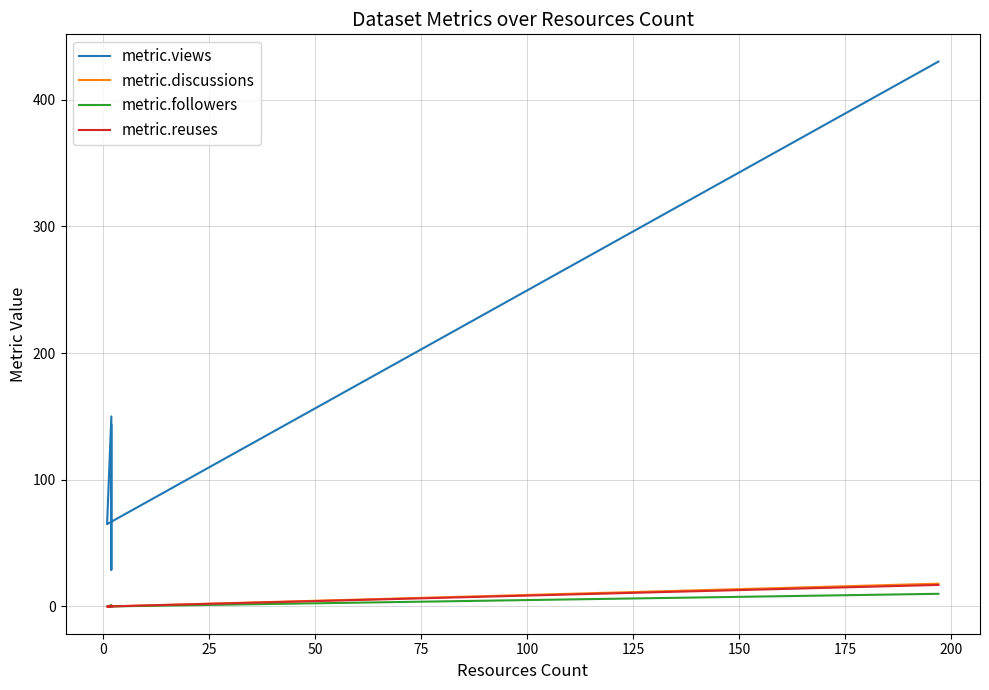

Is it true that metric.reuses equals 6 at 0?

False